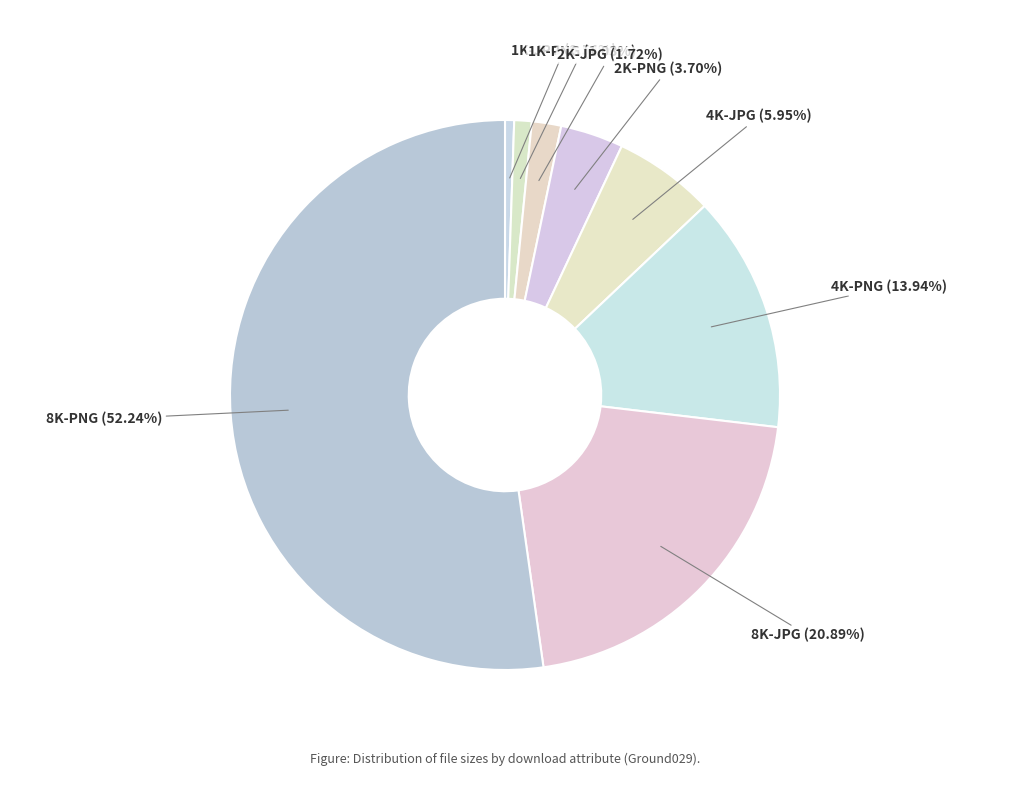

Does 8K-PNG (52.24%) account for over 50% of the chart?

Yes